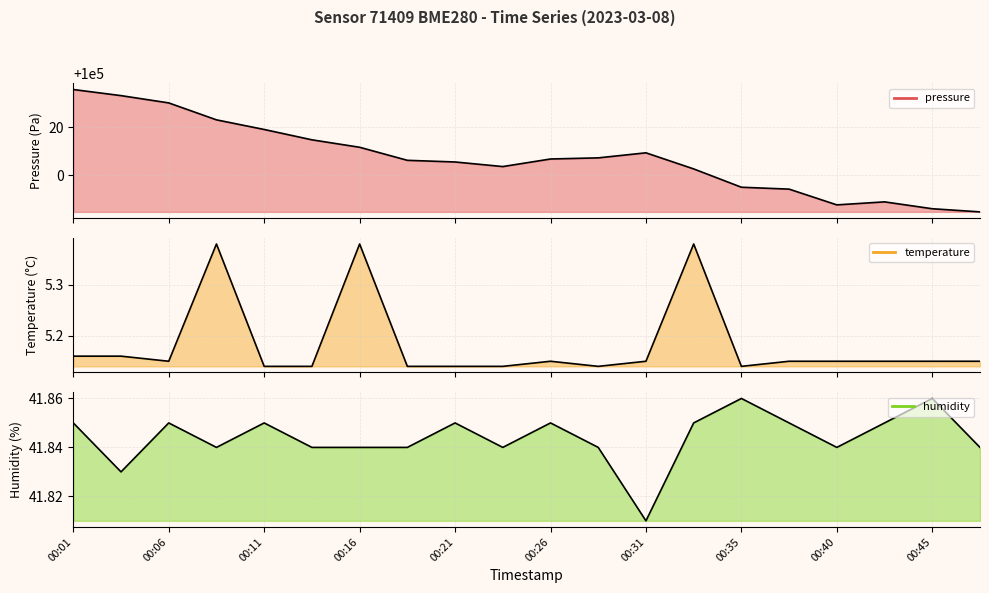

Which series has the largest range (max minus min)?

pressure